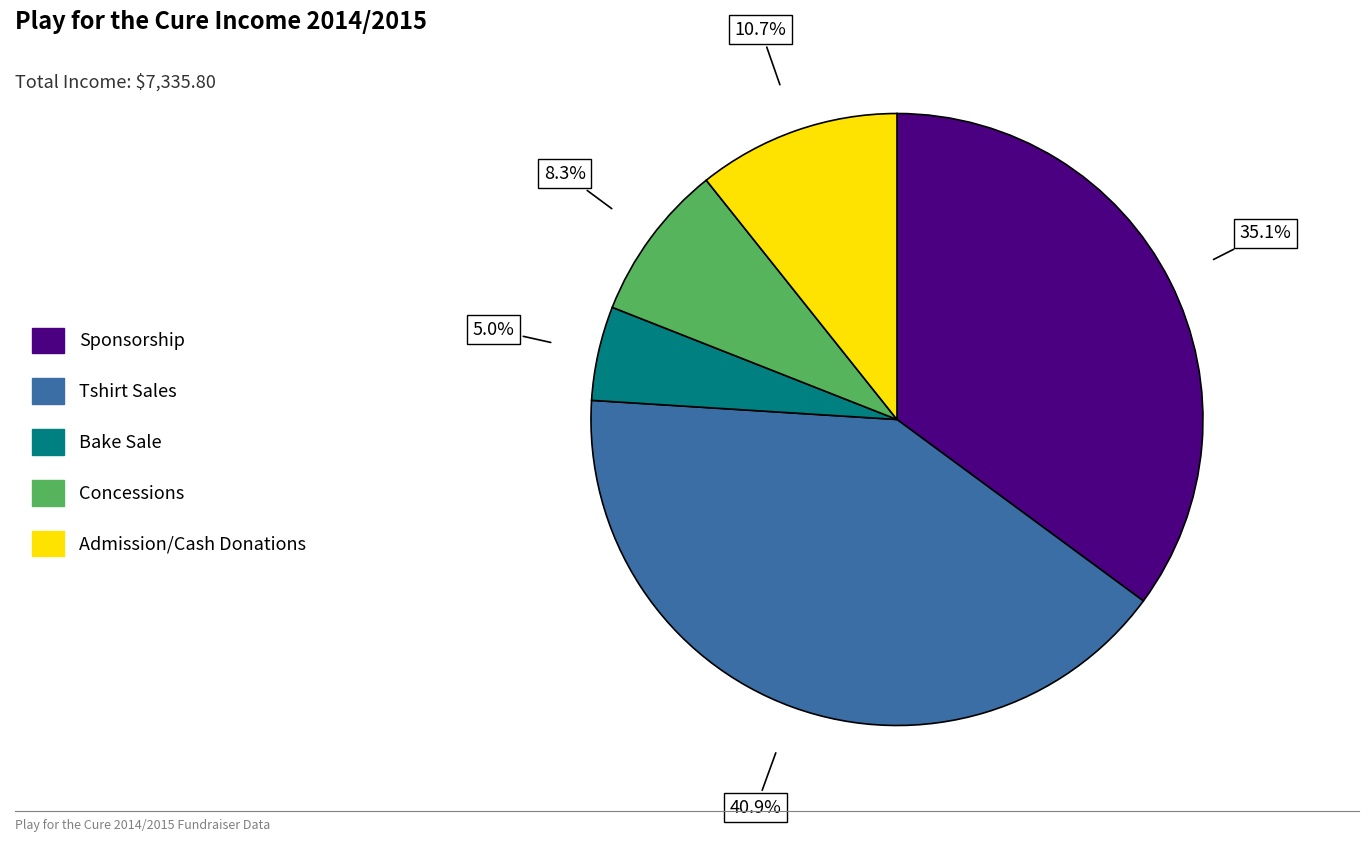

True or false: Sponsorship accounts for 27% of the total.

False